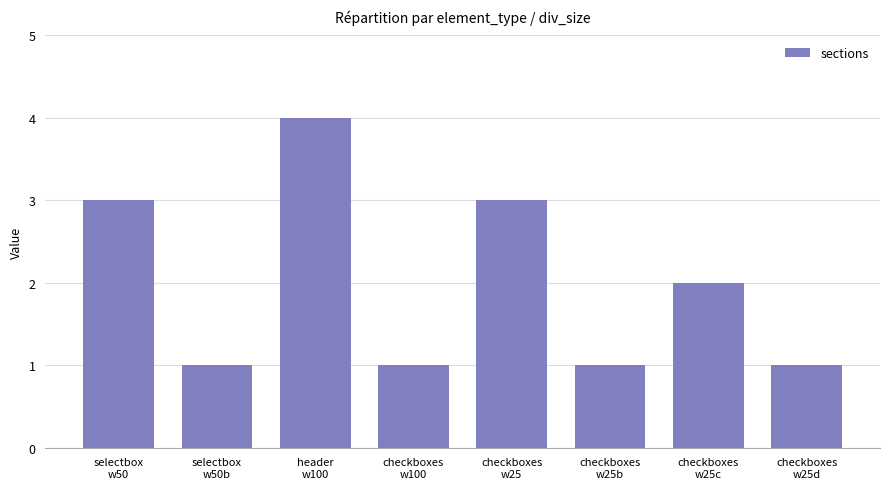

What is the difference between the values at checkboxes
w25 and selectbox
w50b?

2